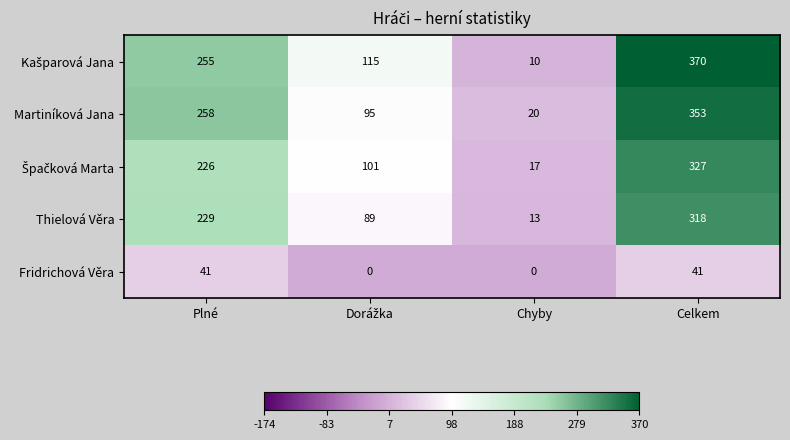

Count the number of data series in this chart.

5